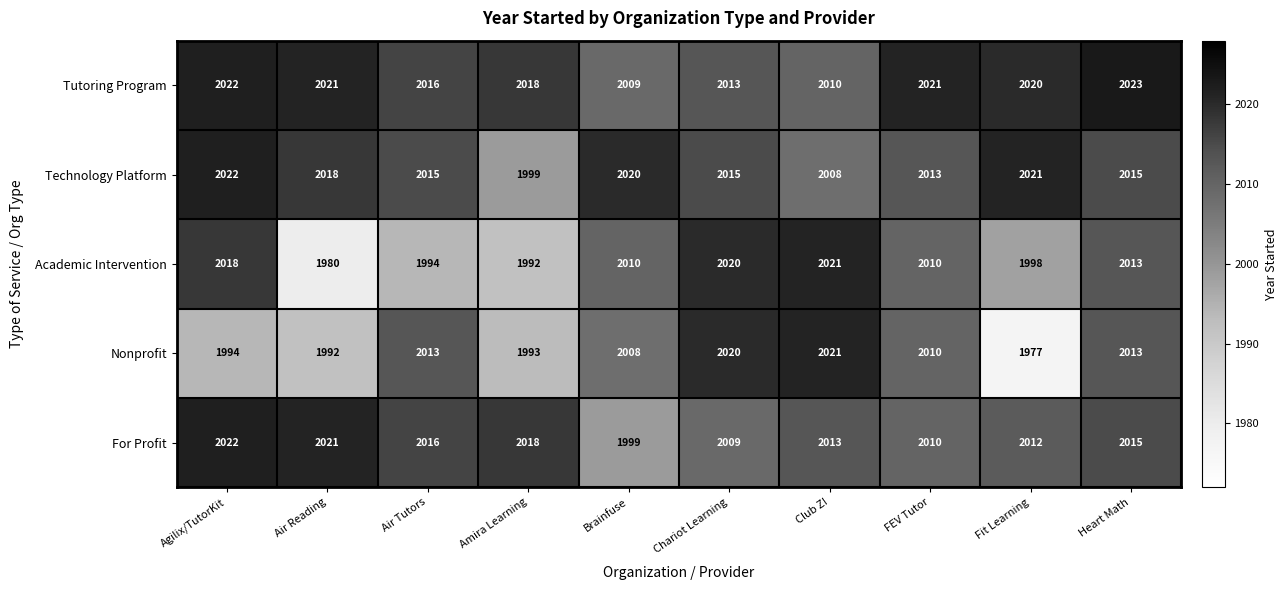

What is the difference between the Tutoring Program values at Chariot Learning and Agilix/TutorKit?

9